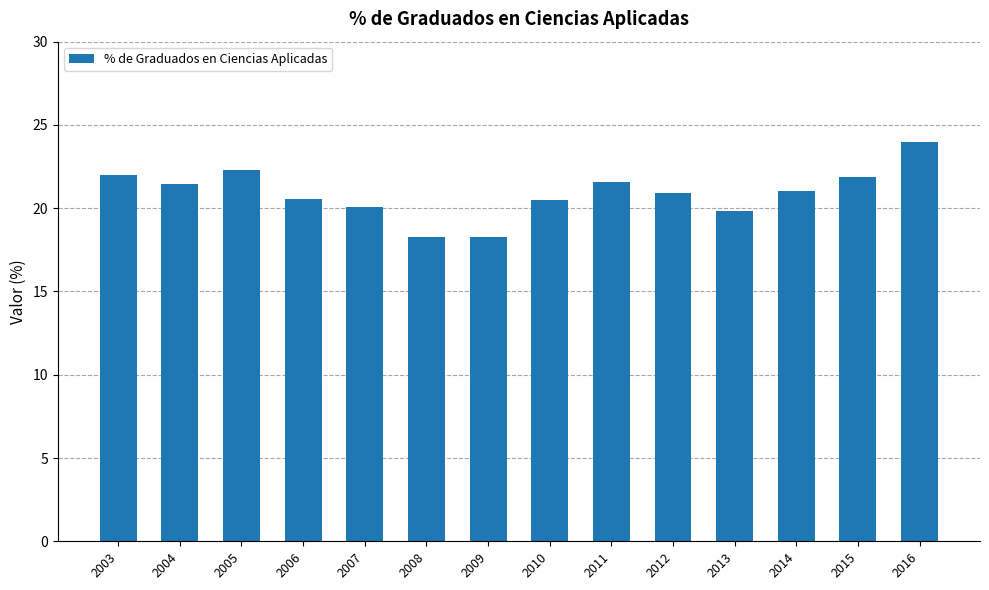

What is the difference between the maximum and minimum values?

5.7